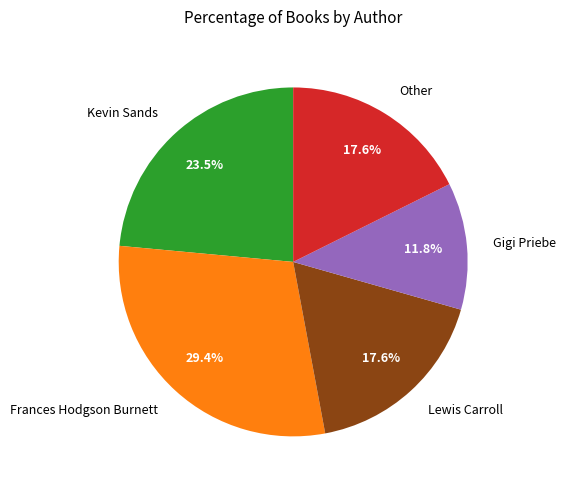

To the nearest percent, what percentage of the pie is Lewis Carroll?

18%